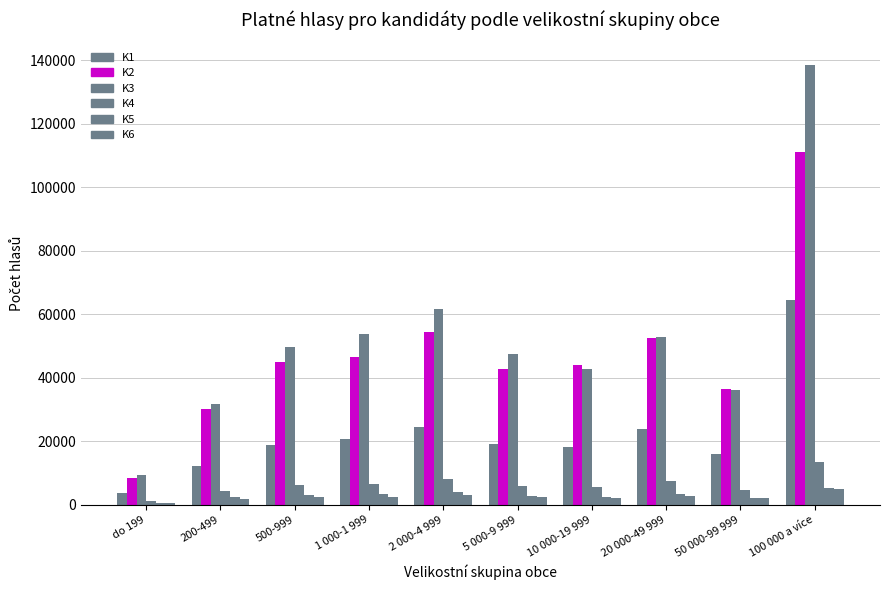

Which series has the largest range (max minus min)?

K3